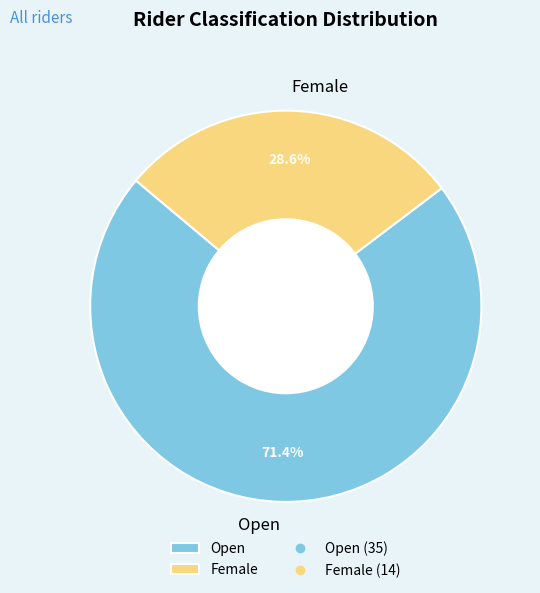

To the nearest percent, what is the combined percentage of Open and Female?

100%